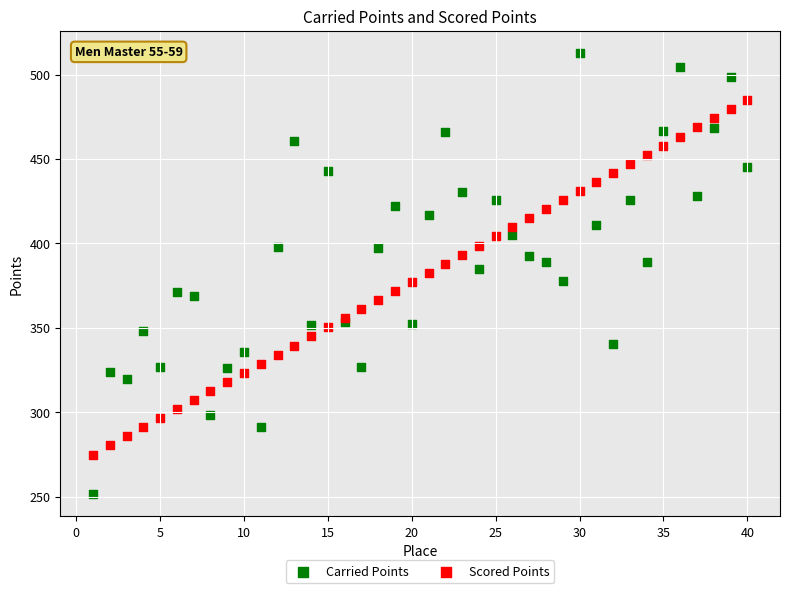

Which series has the largest Y range (max minus min)?

Carried Points